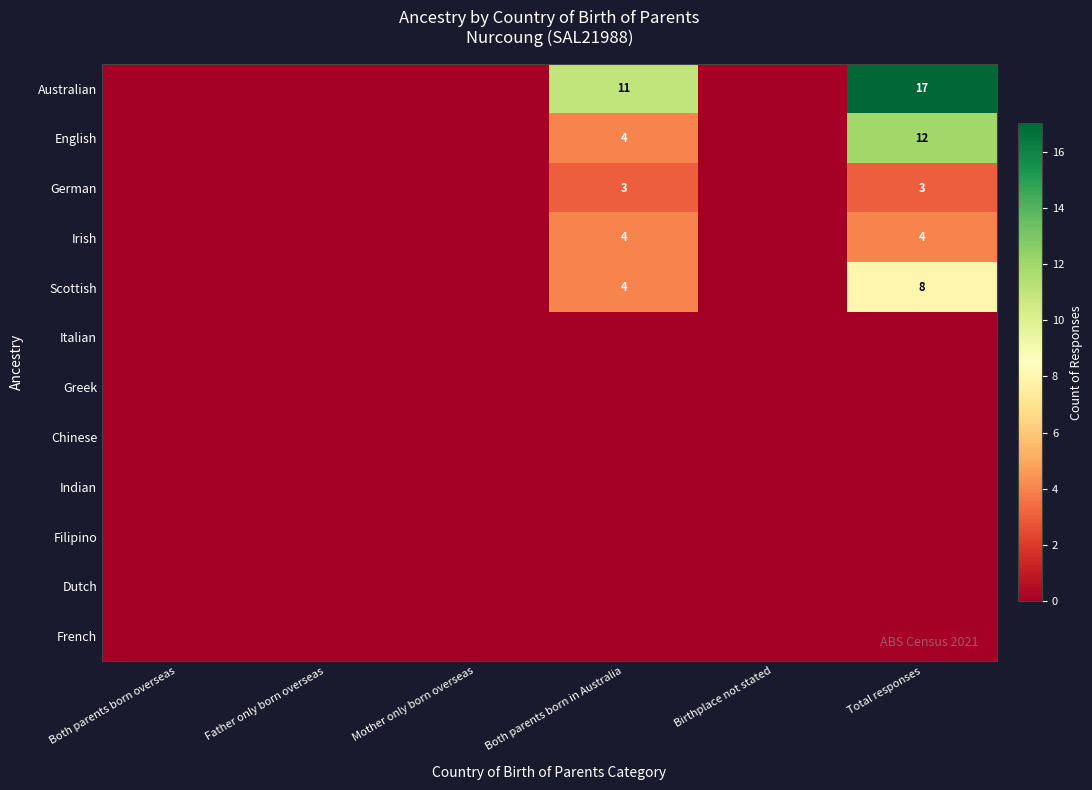

Is it true that Australian equals 4 at Both parents born in Australia?

False